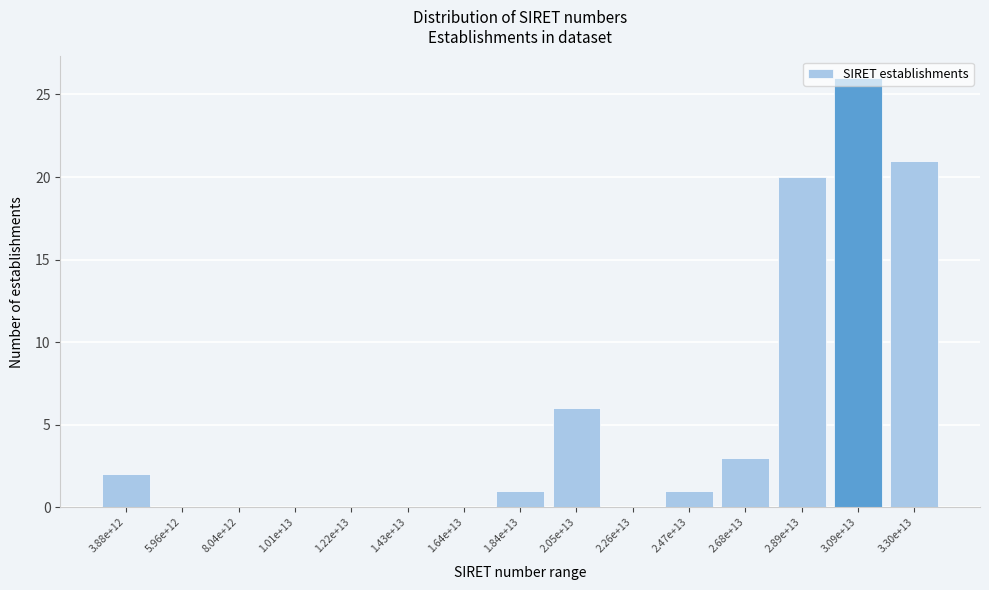

What is the sum of all values?

80